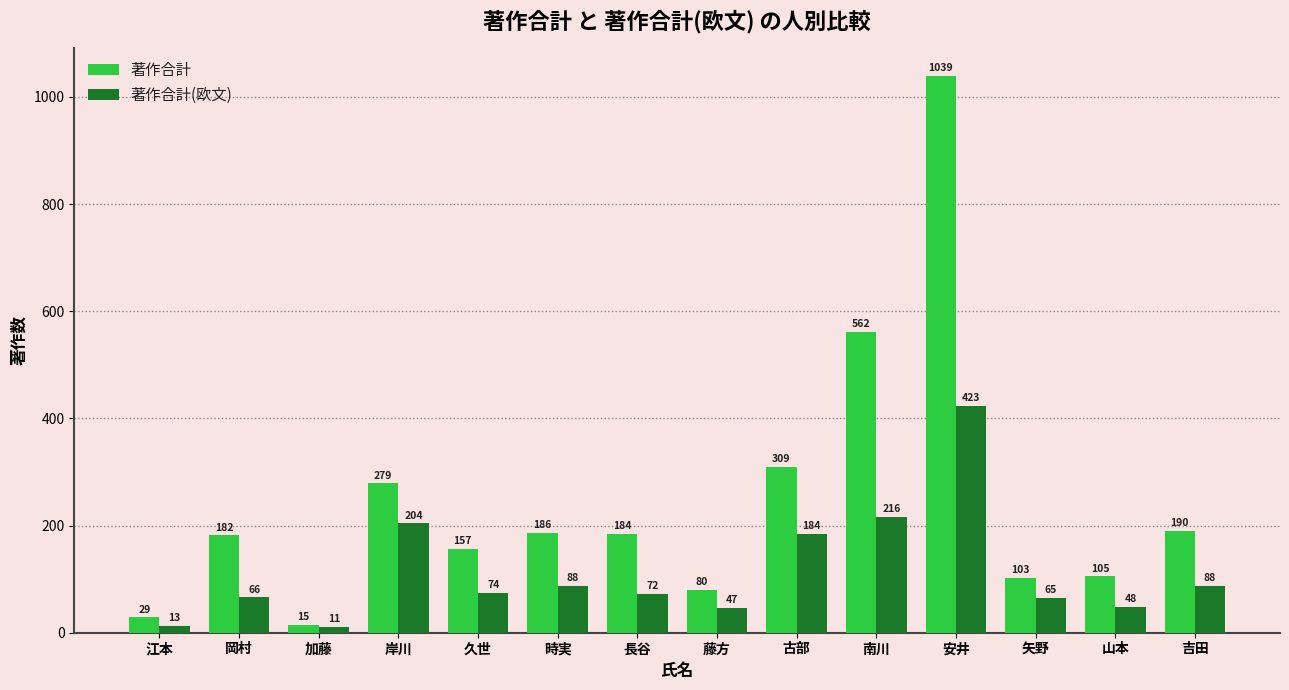

What is the lowest value of the 著作合計 series?

15